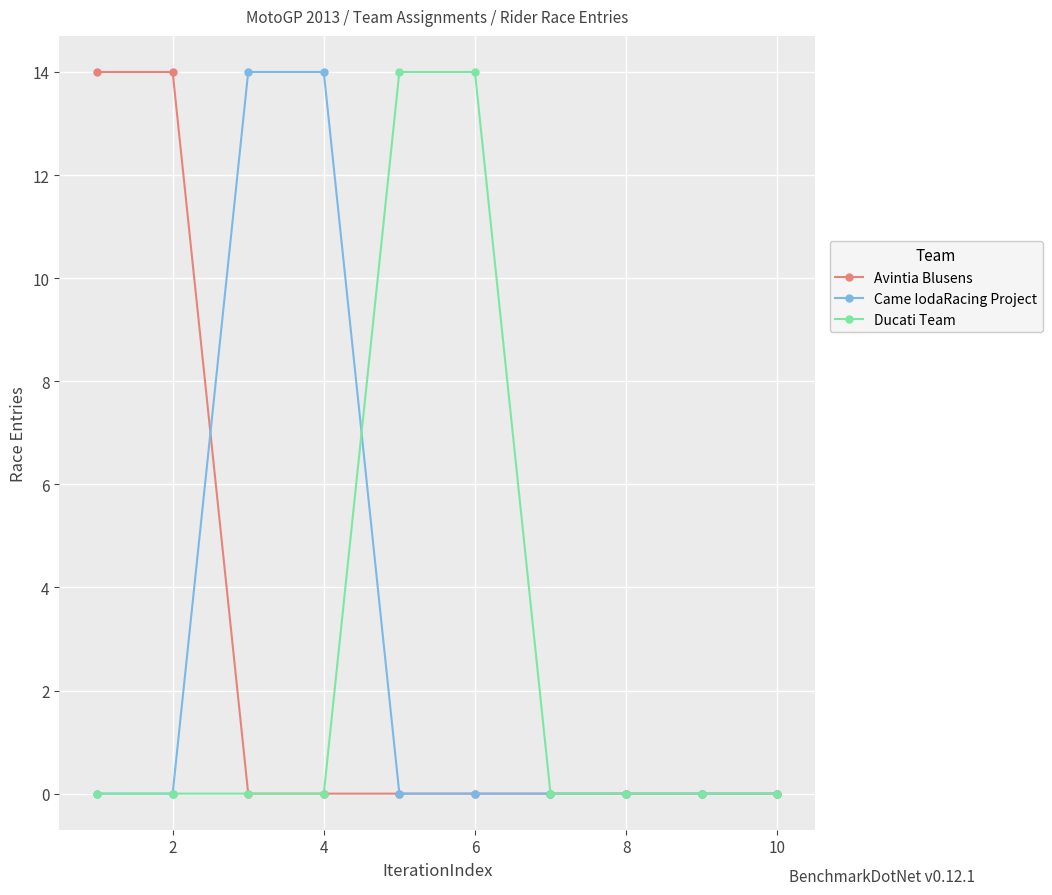

What is the sum of all Came IodaRacing Project values?

28